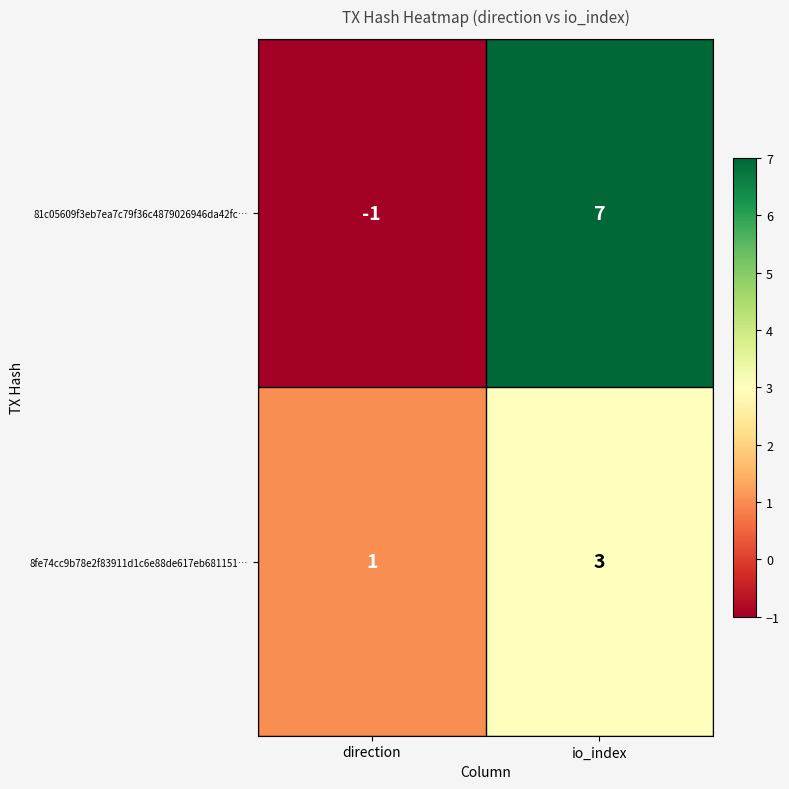

What is the average value of the 81c05609f3eb7ea7c79f36c4879026946da42fc… series?

3